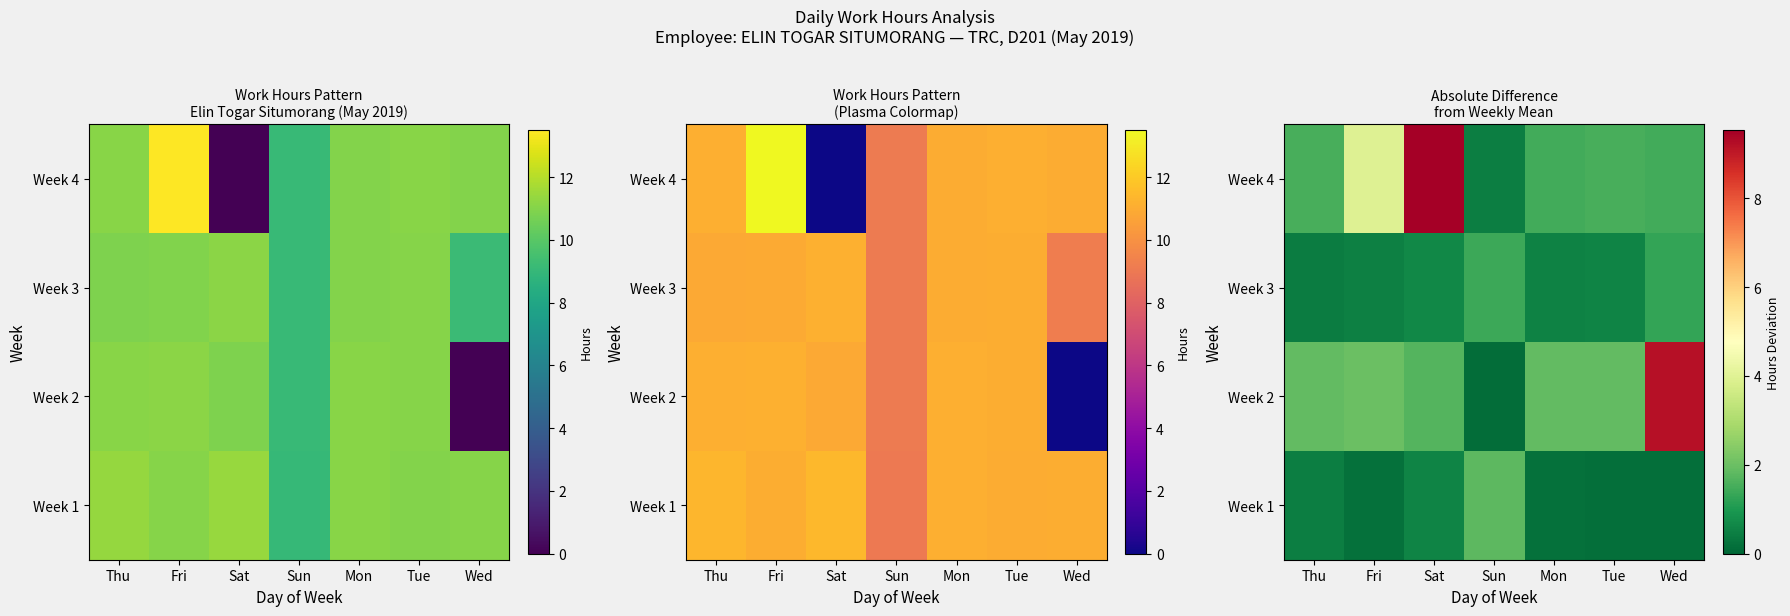

Is the value of Week 3 at Fri greater than the value of Week 2 at Fri?

No